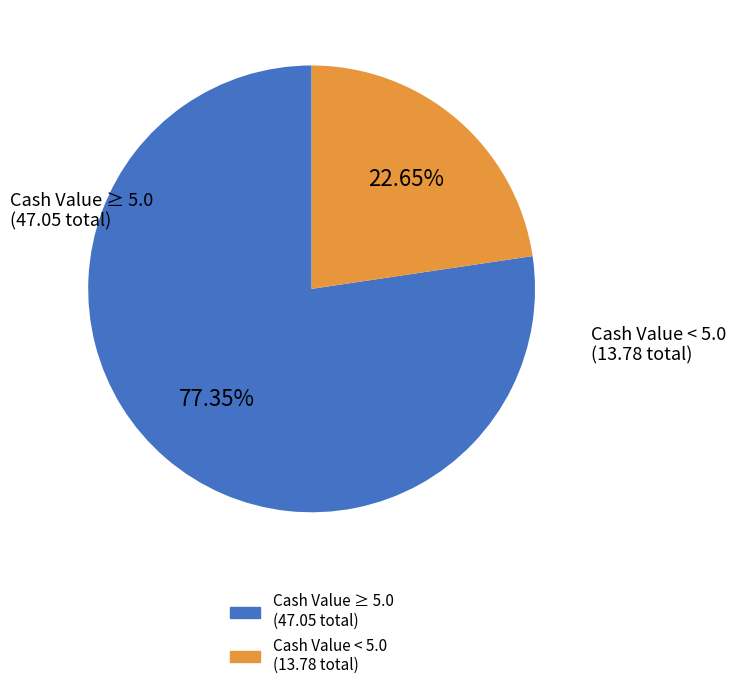

Is there a majority slice in this chart?

Yes